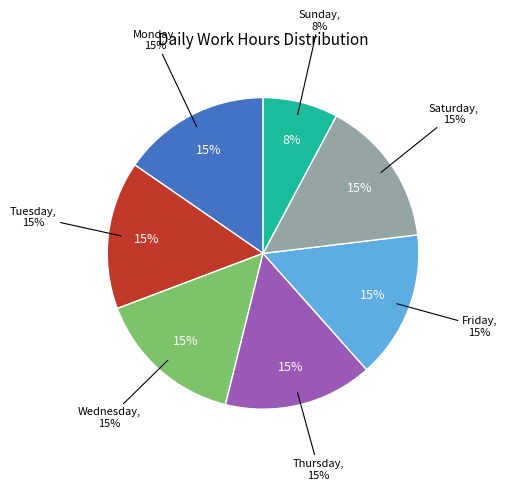

Is there any slice that represents more than half of the pie?

No